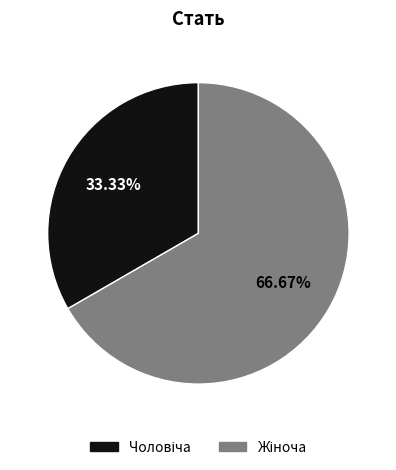

Count the number of slices in the pie.

2